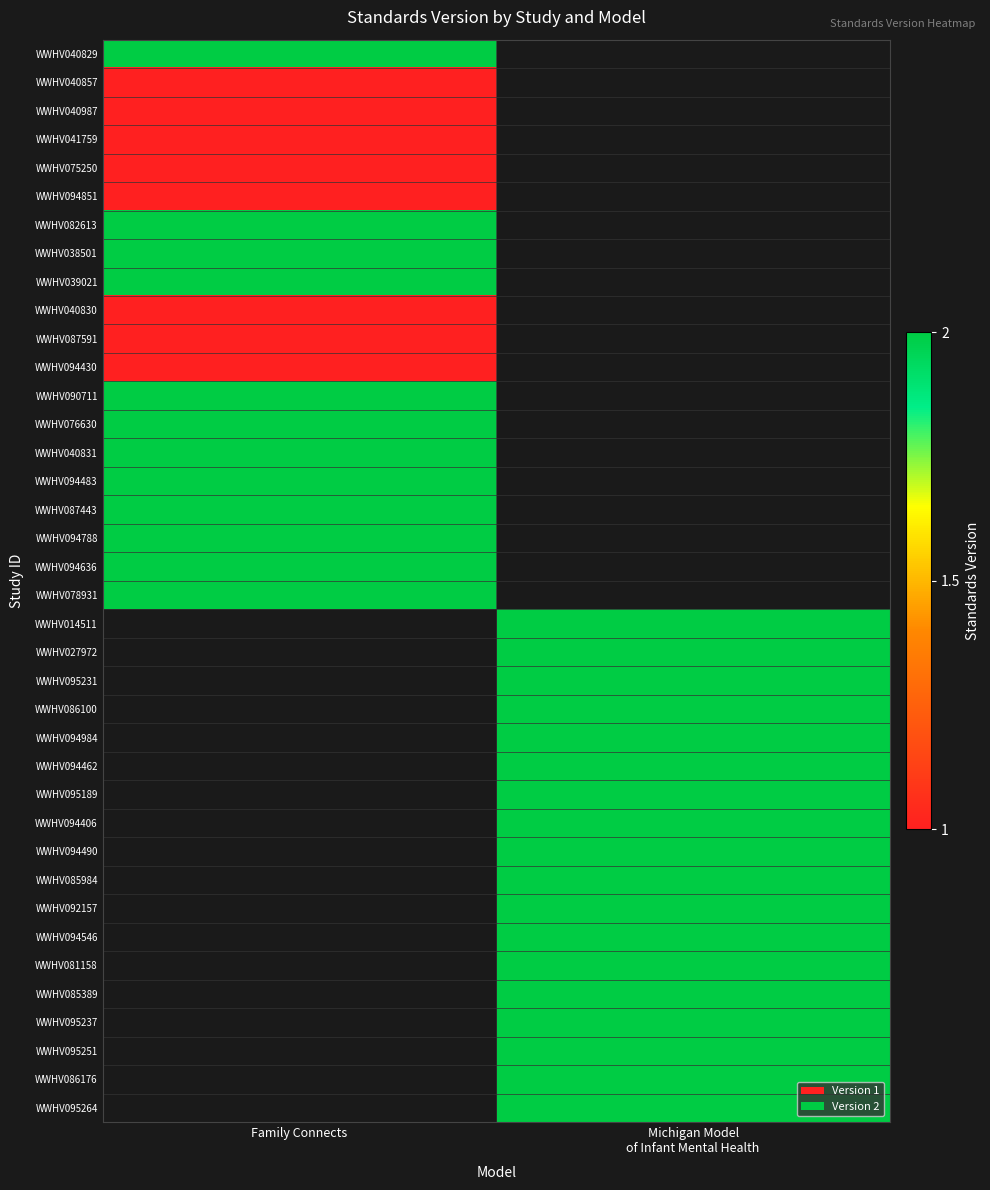

How many values in WWHV087443 are above zero?

1